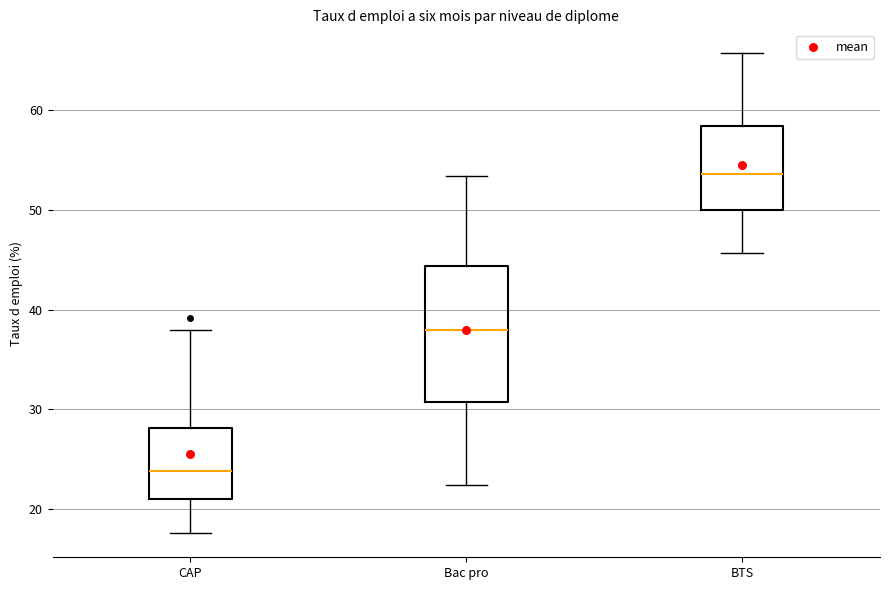

Reading left to right, transcribe this box plot: for each box, give where its median line is, the range the box spans, and where its two whiskers end, as read against the y-axis. The values are not printed on the chart, so give them approximately, as read against the axis.

CAP: median 24, box 21 to 28, whiskers 18 to 38
Bac pro: median 38, box 31 to 44, whiskers 22 to 53
BTS: median 54, box 50 to 58, whiskers 46 to 66